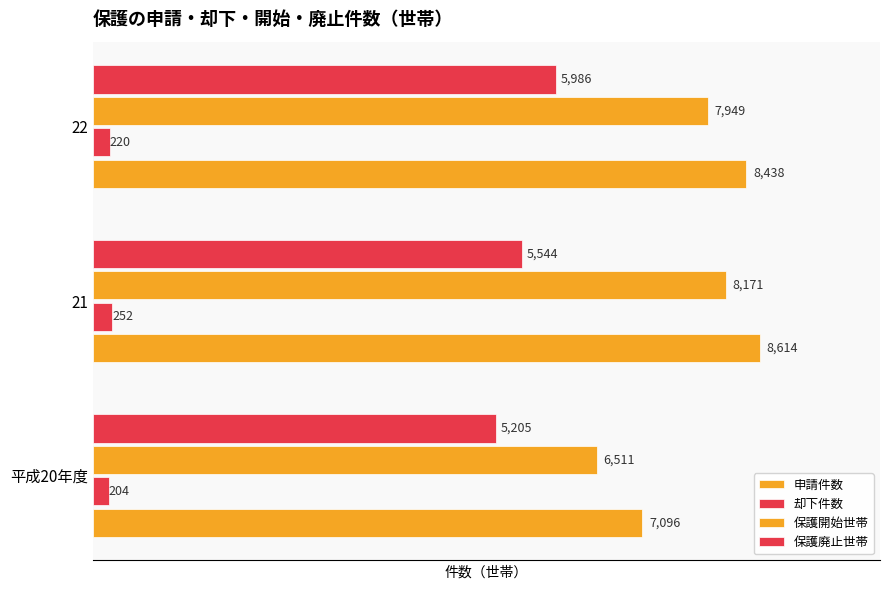

How many data points does each series have?

3